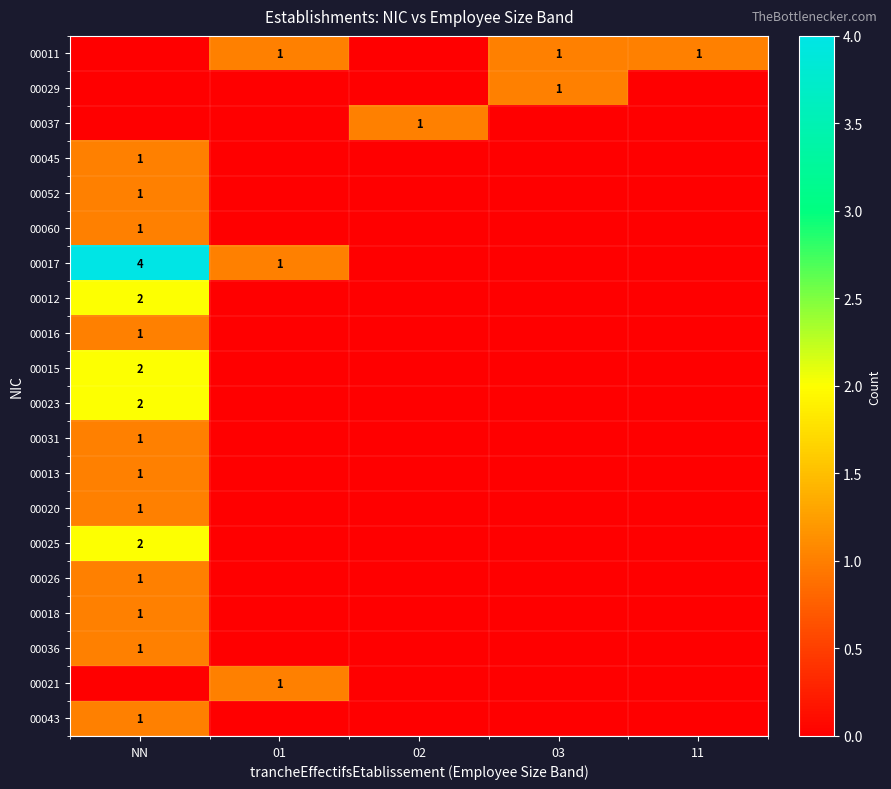

Is it true that 00023 equals 2 at NN?

True